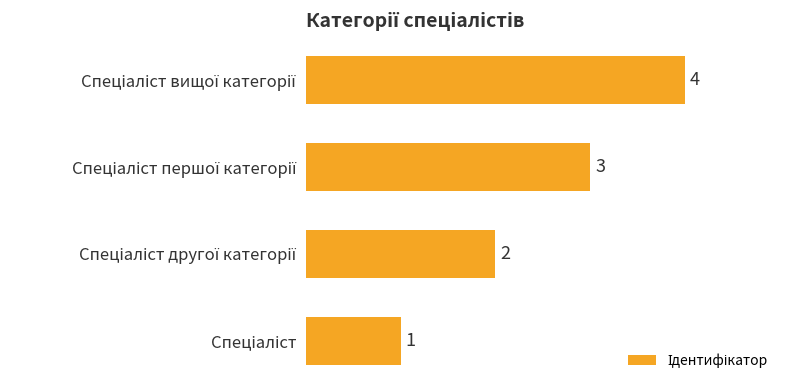

How many distinct data groups are displayed?

1